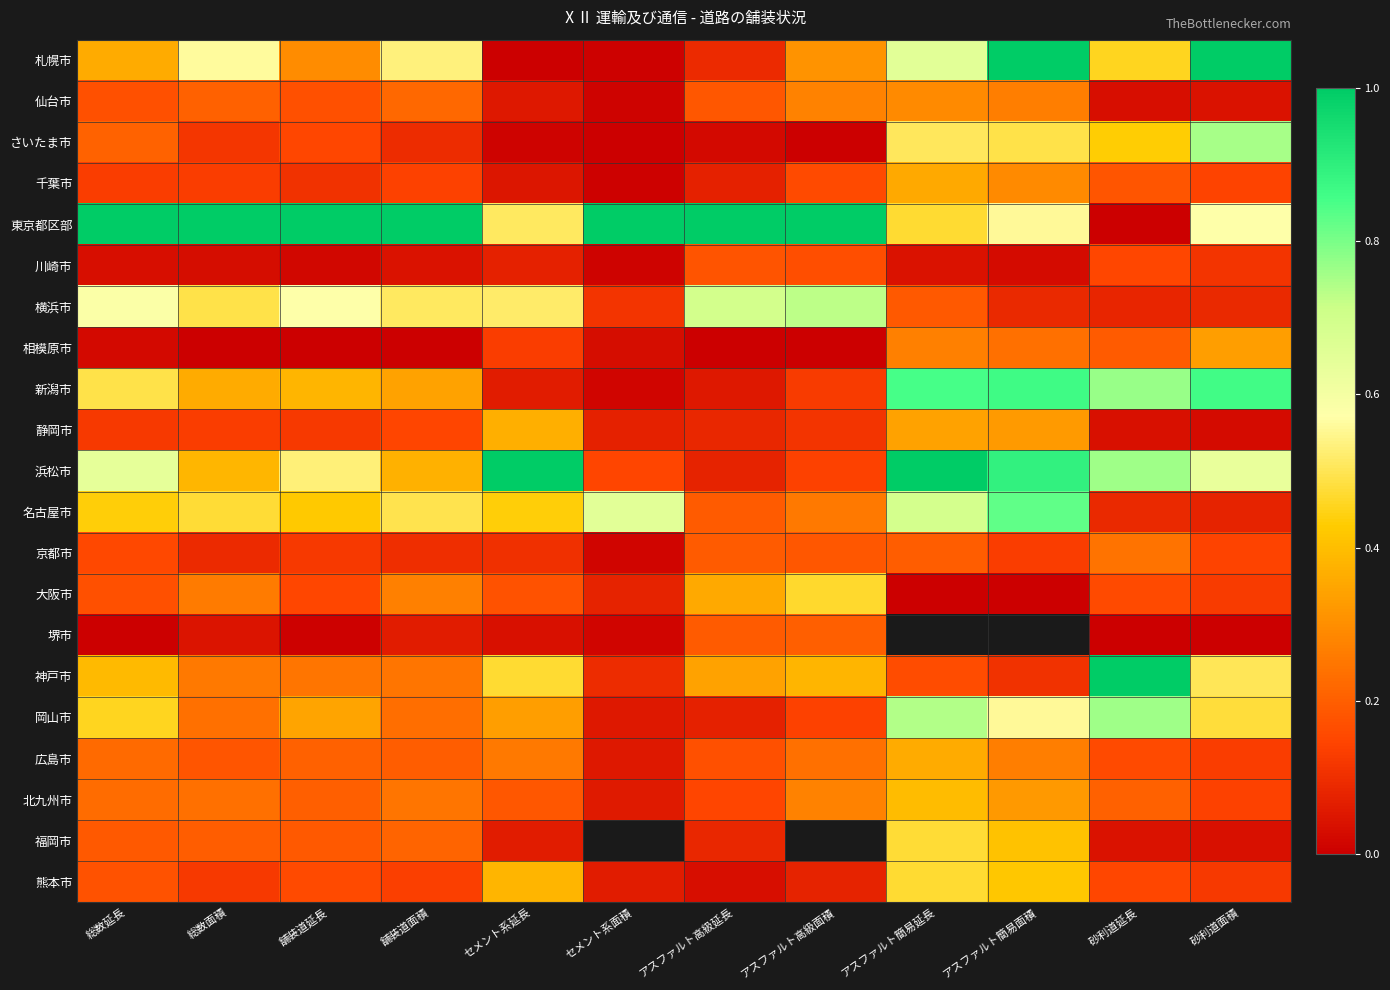

Is it true that 神戸市 equals 0.2 at 舗装道面積?

False